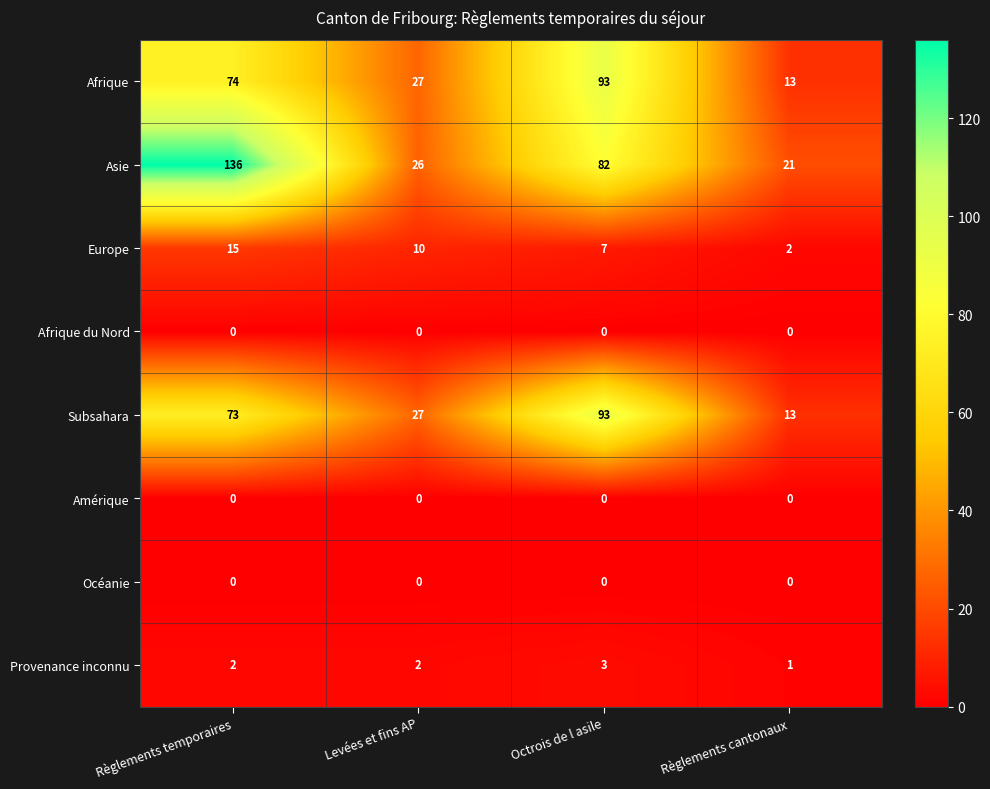

List the labels in order of Europe value, largest first.

Règlements temporaires, Levées et fins AP, Octrois de l asile, Règlements cantonaux